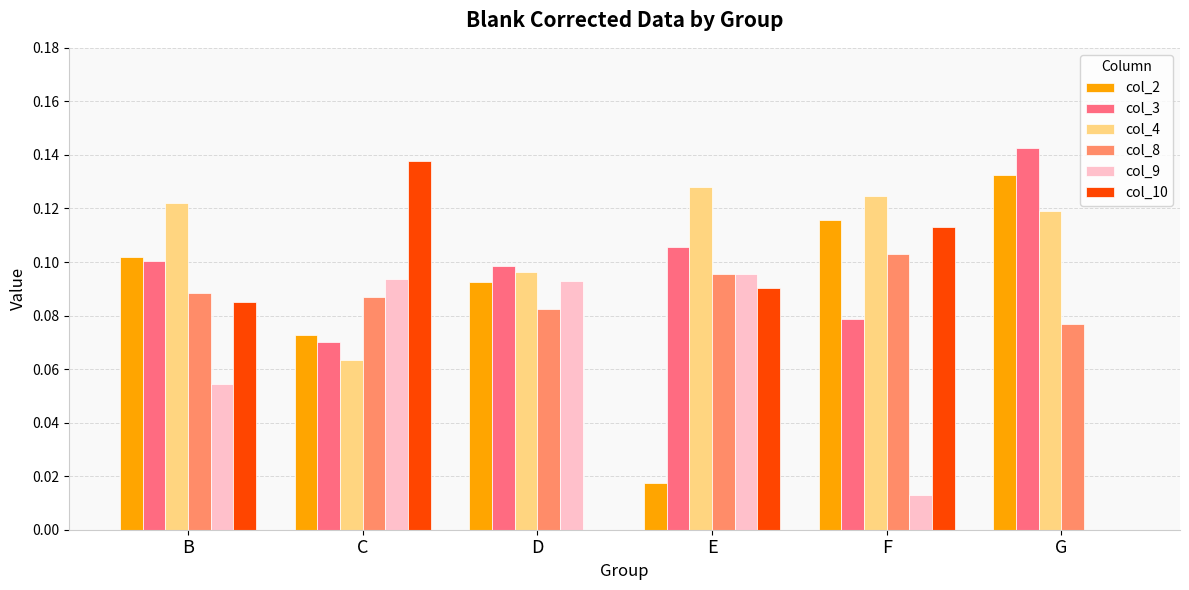

Which series changed the most between B and G?

col_10